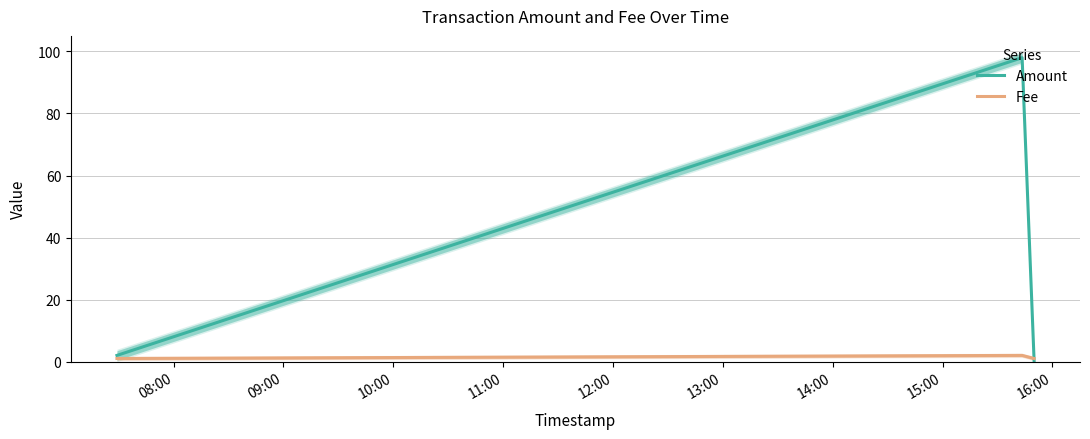

At how many categories does at least one series exceed 11?

1